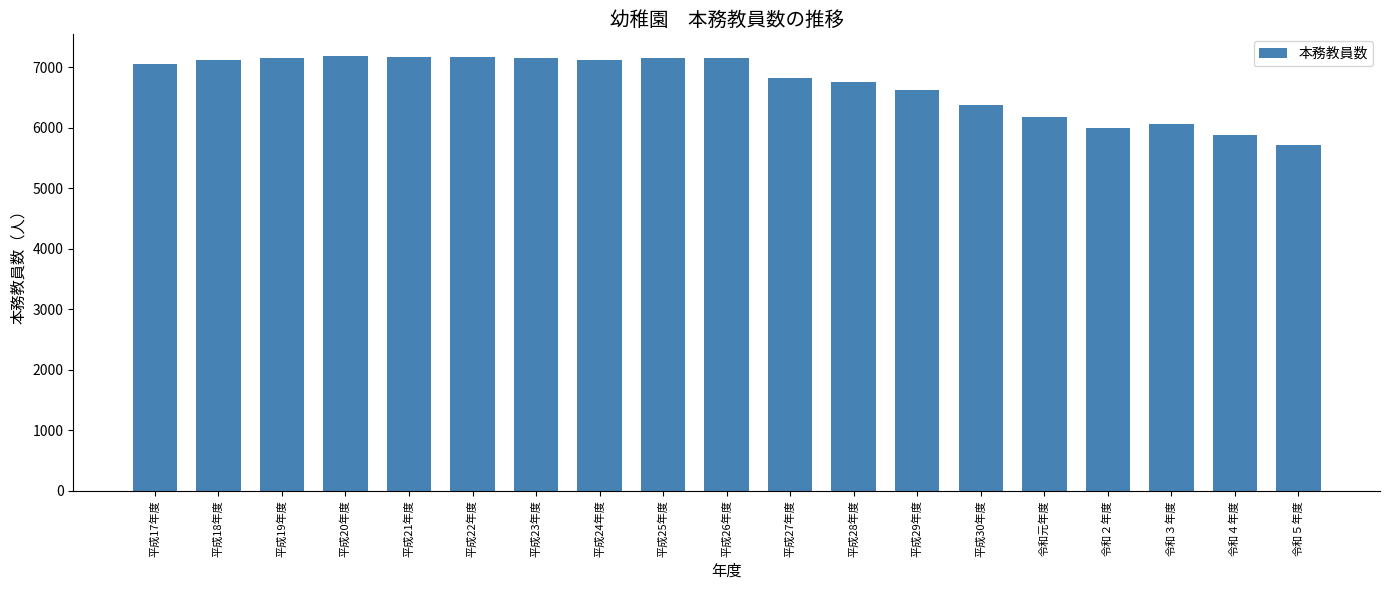

True or false: the data shows 9208 at 平成27年度.

False